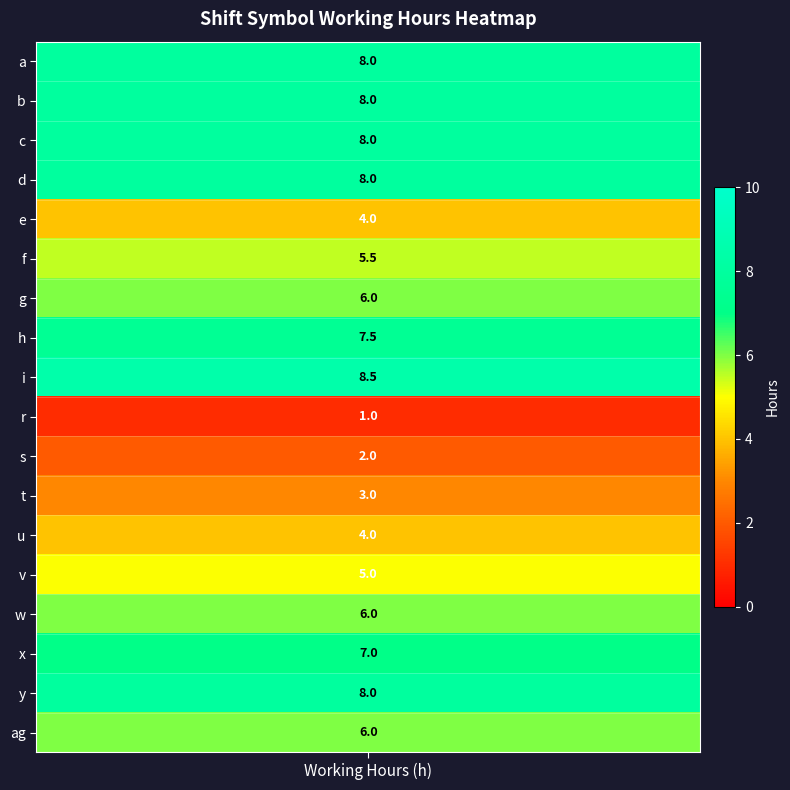

Between d and e, which is larger?

d